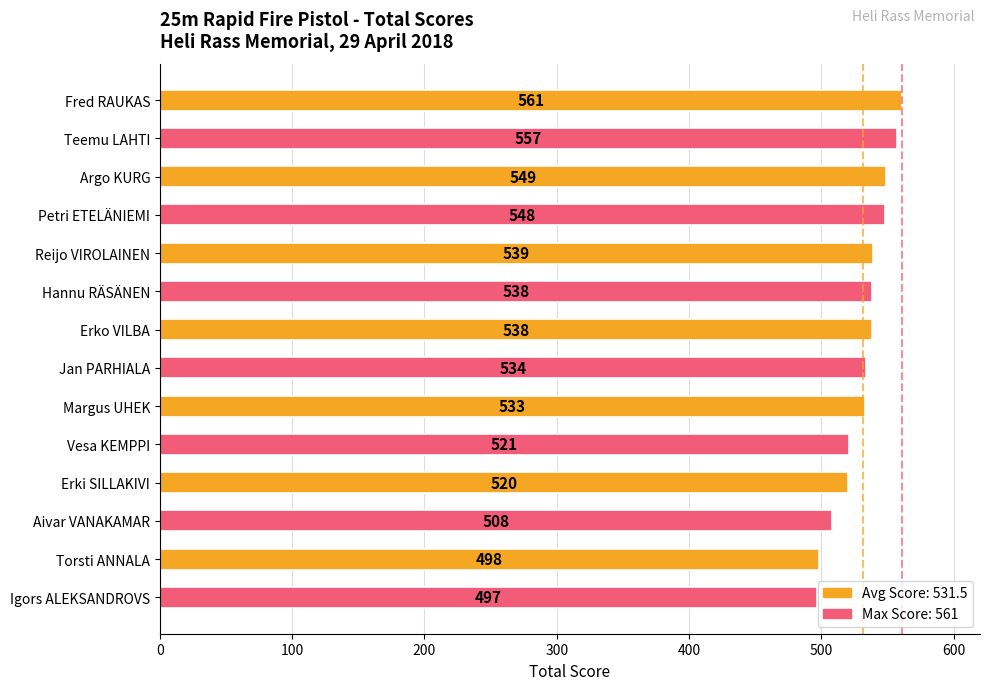

What is the maximum value shown in the chart?

561